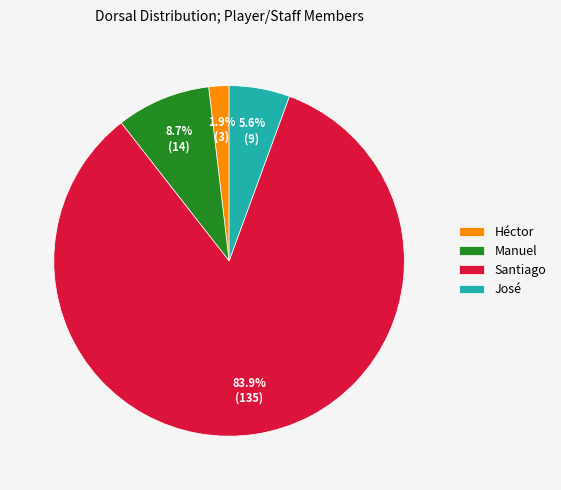

How much of the chart is everything except José?

94.4%